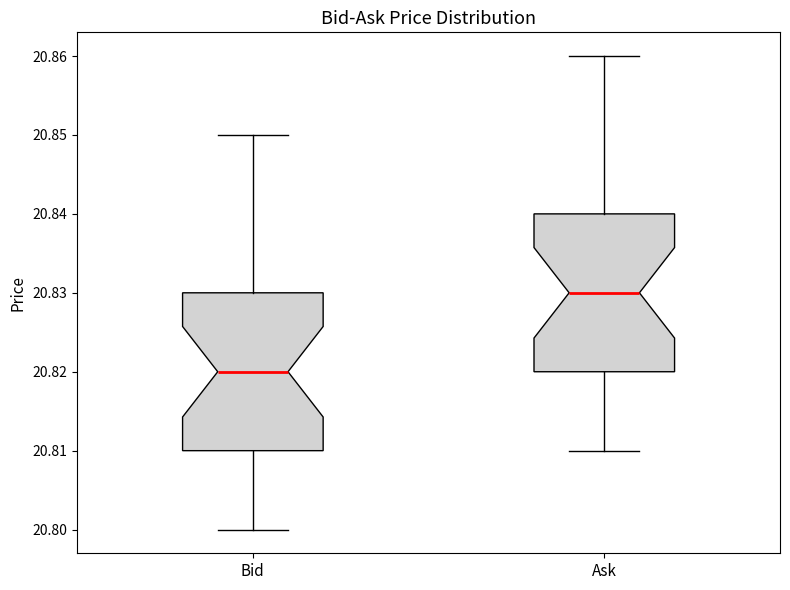

Reading left to right, read every box against the y-axis: the position of its median line, the range the box covers, and the ends of its whiskers. The values are not printed on the chart, so give them approximately, as read against the axis.

Bid: median 20.82, box 20.81 to 20.83, whiskers 20.80 to 20.85
Ask: median 20.83, box 20.82 to 20.84, whiskers 20.81 to 20.86